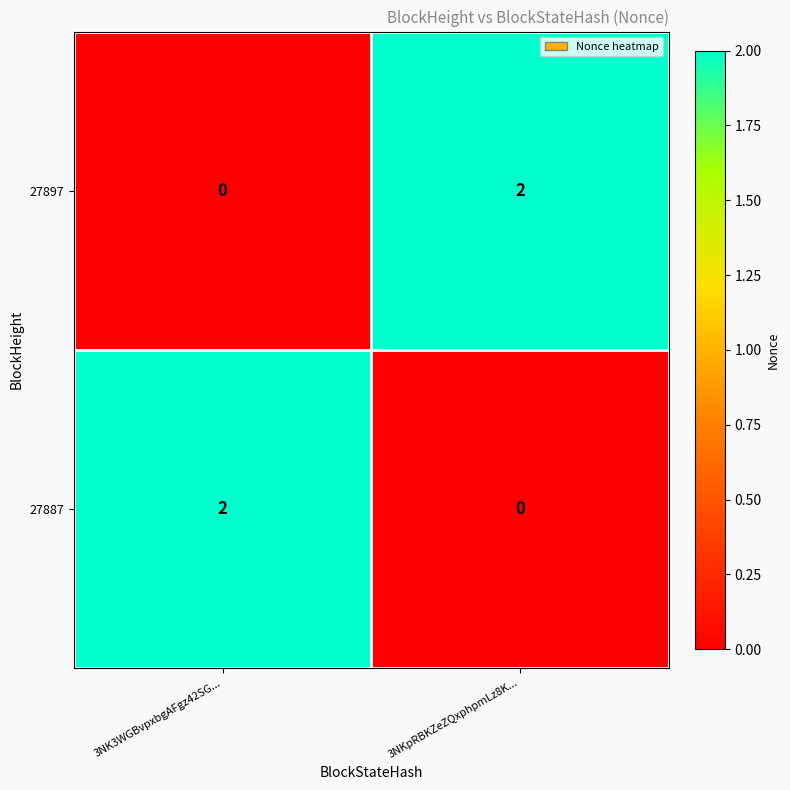

What is the total value across all series at 3NK3WGBvpxbgAFgz42SG...?

2